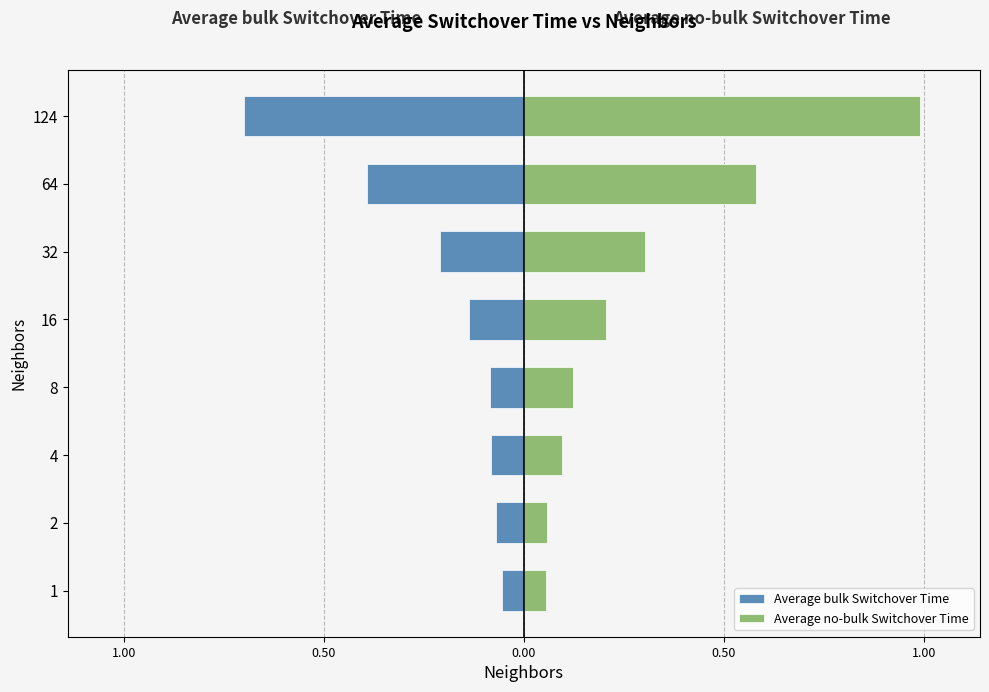

Rank the series by their maximum value, from highest to lowest.

Average no-bulk Switchover Time, Average bulk Switchover Time